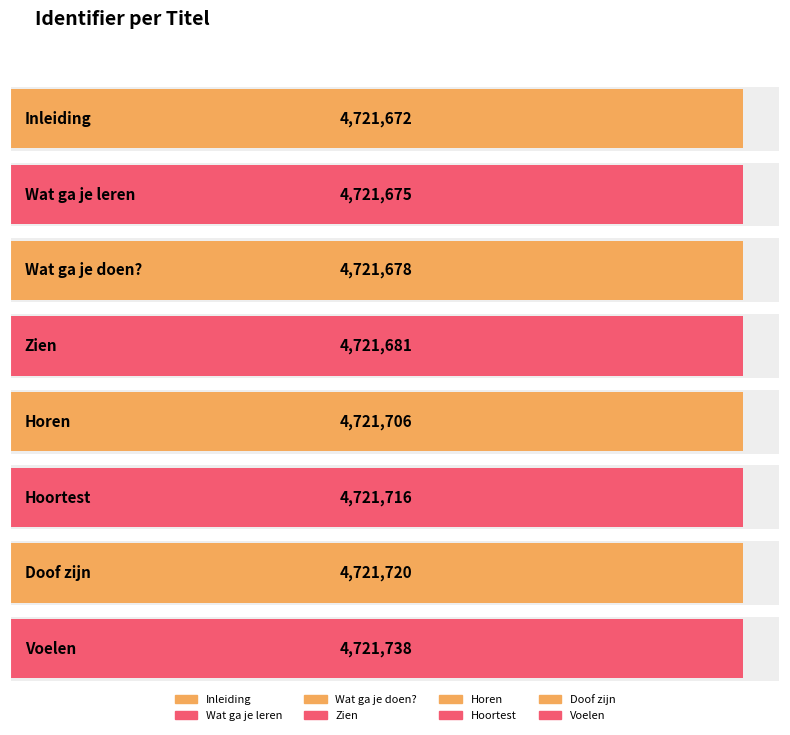

Is it true that the value at Horen is 8320131?

False